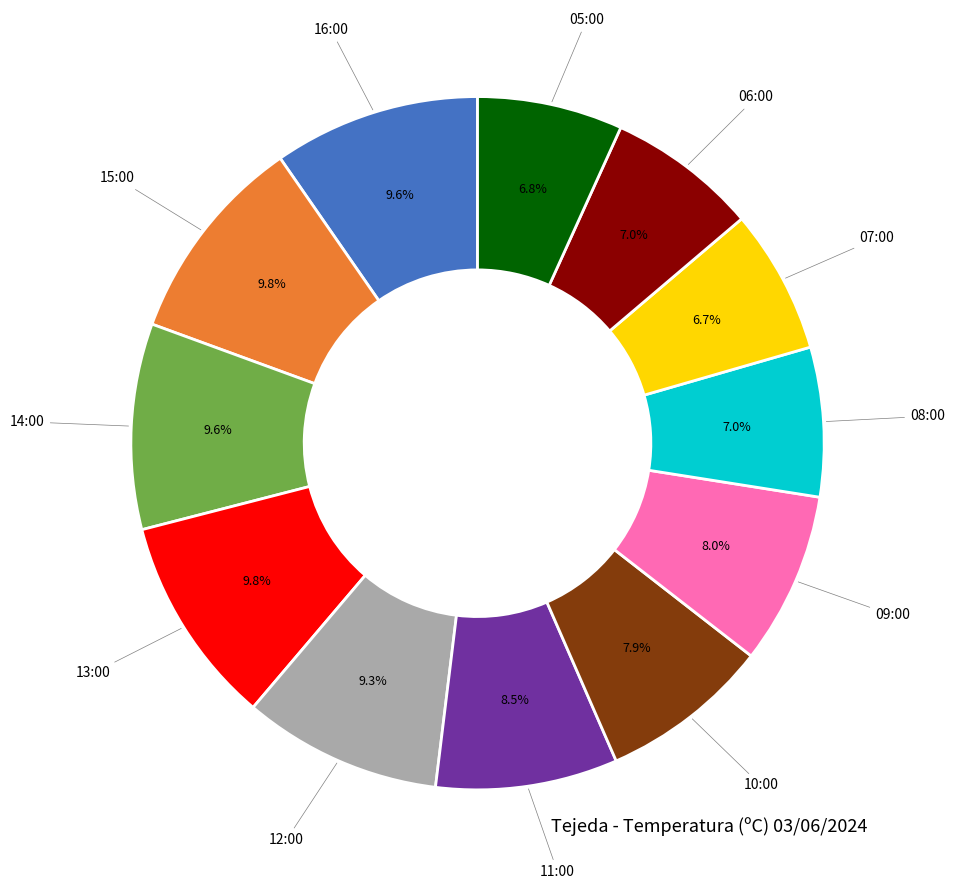

How many segments does this pie chart have?

12